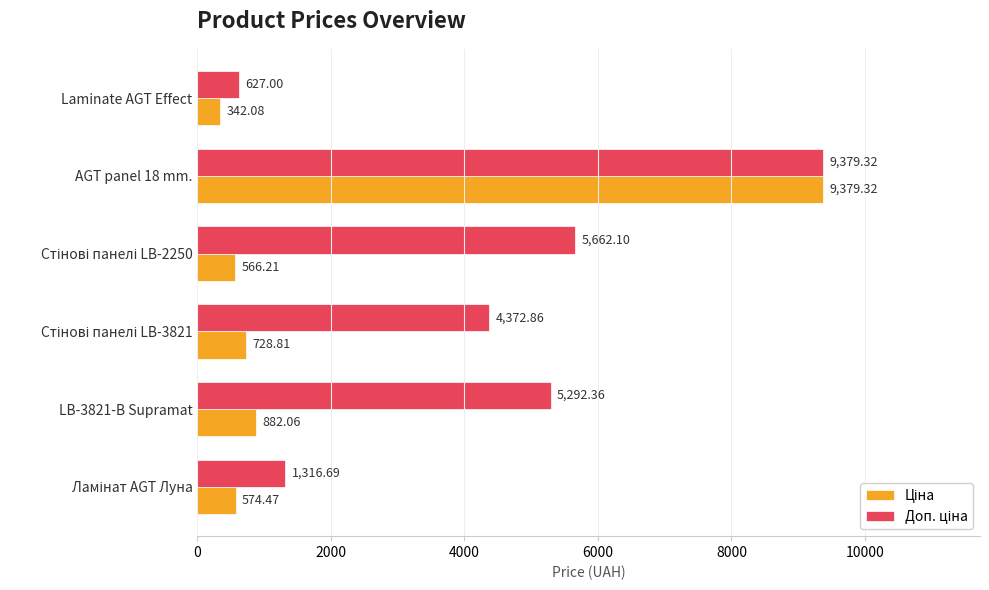

At which category is the sum across all series the highest?

AGT panel 18 mm.